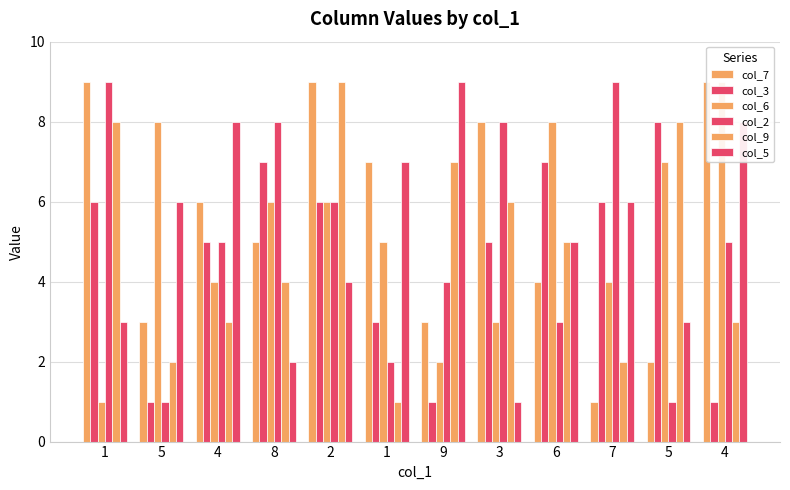

Which category has the lowest value across all series?

7